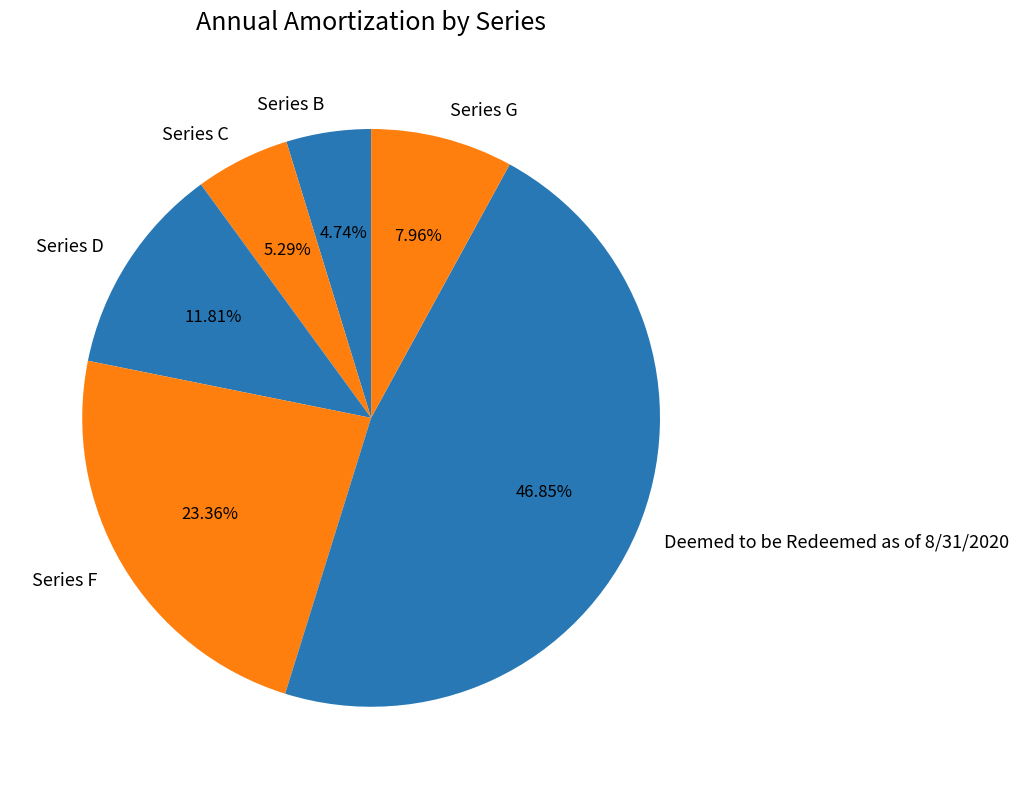

Which slice is the largest?

Deemed to be Redeemed as of 8/31/2020